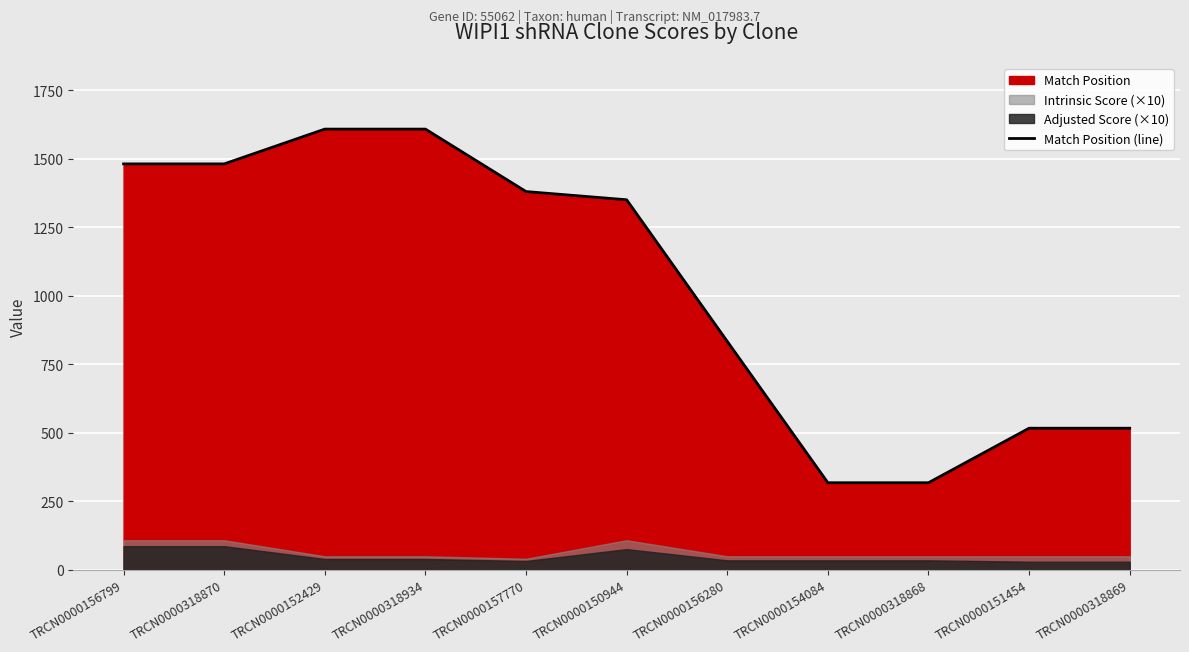

What is the label of the 10th point from the left?

TRCN0000151454